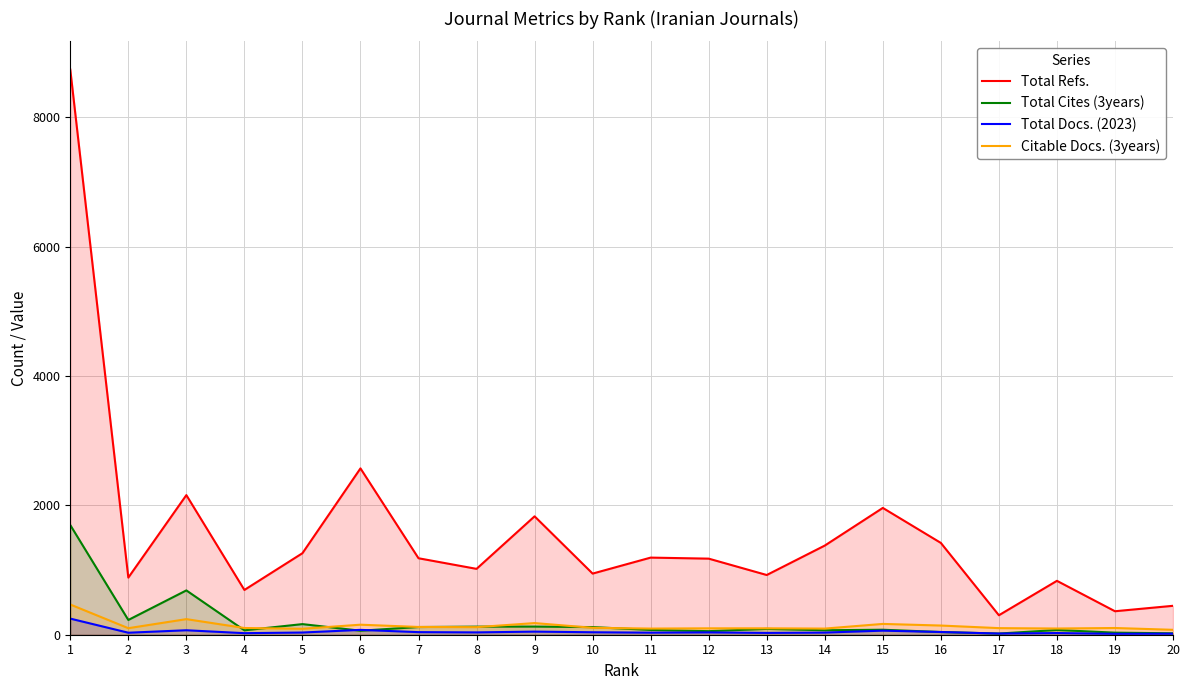

Where is the first local maximum for Citable Docs. (3years)?

3